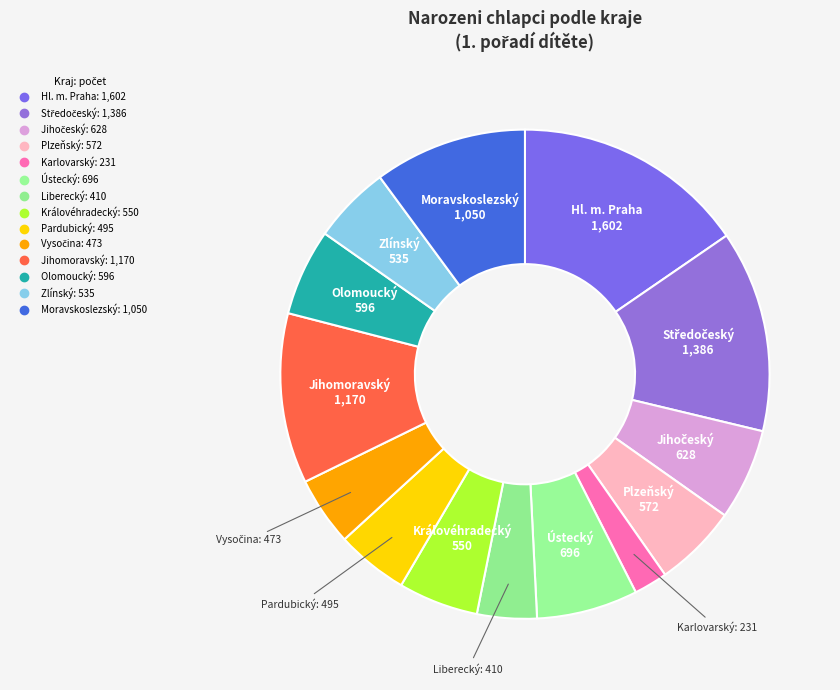

Which category has the smallest portion of the pie?

Karlovarský